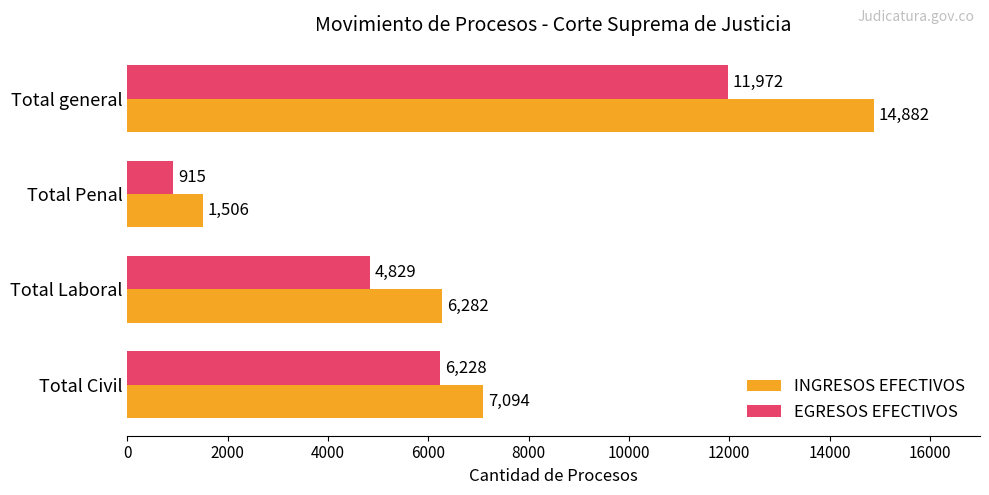

What is the difference between the highest and lowest values at Total Civil?

866